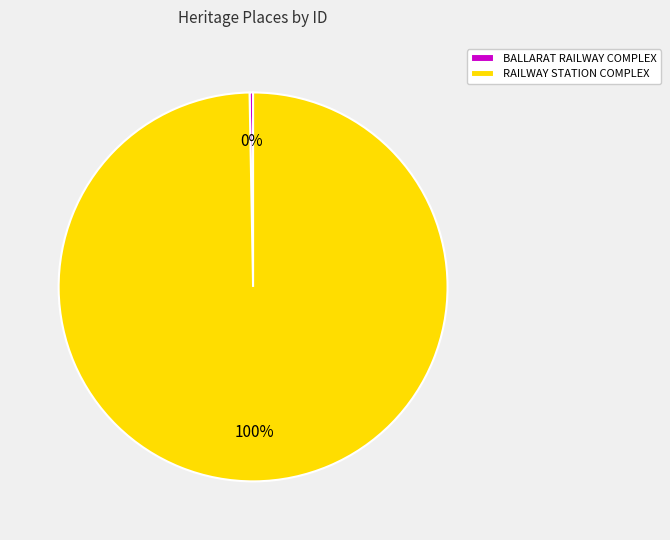

Is the sum of BALLARAT RAILWAY COMPLEX and RAILWAY STATION COMPLEX greater than half?

Yes